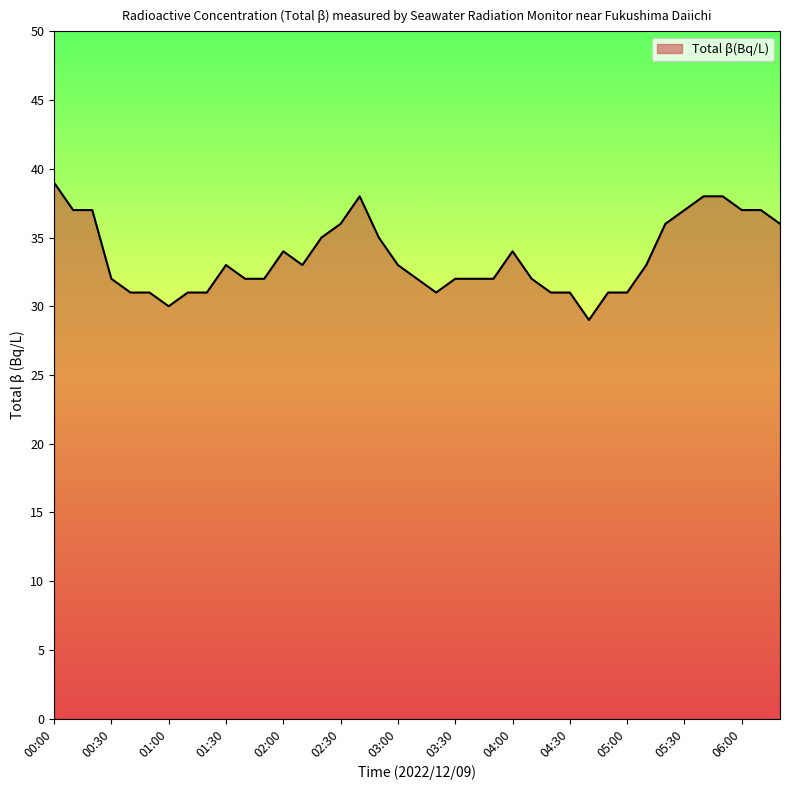

What is the minimum value shown in the chart?

29